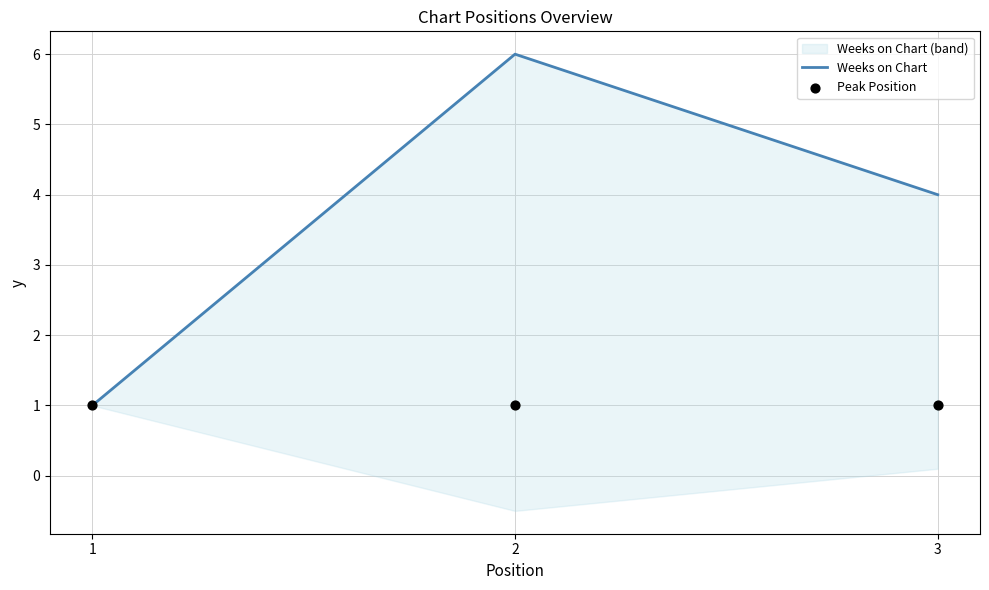

Is the value of Weeks on Chart at 2 greater than the value of Peak Position at 2?

Yes